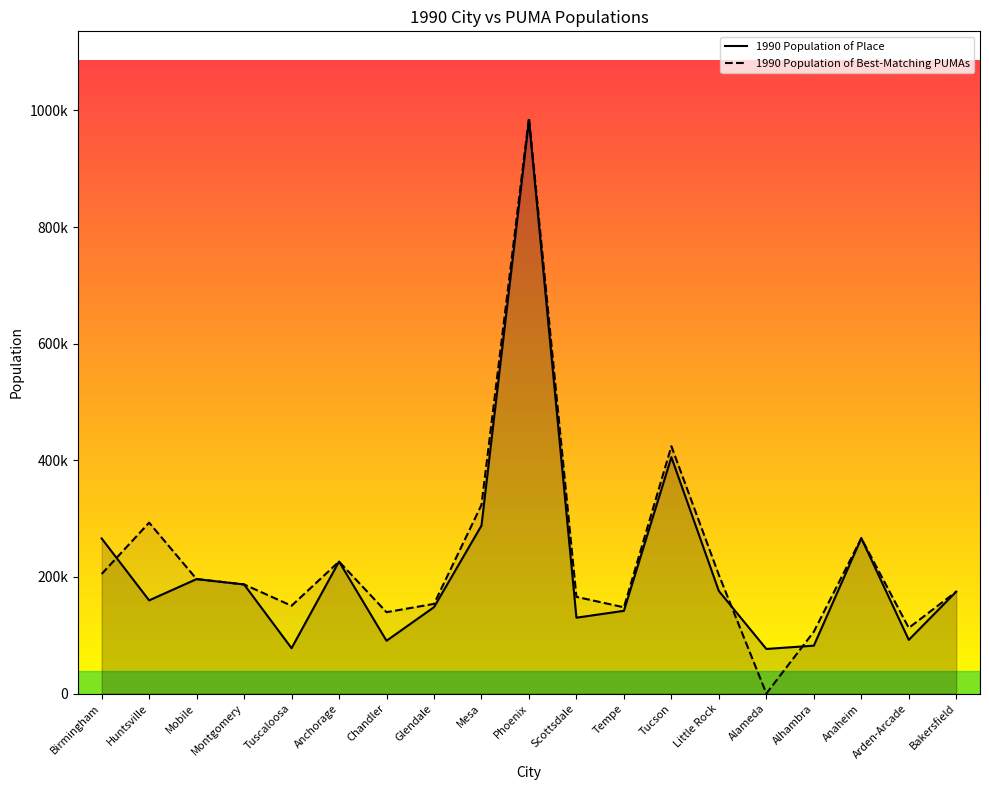

Reading left to right, list all the values displayed in this chart.

1990 Population of Place: Birmingham=265968	Huntsville=159789	Mobile=196278	Montgomery=187106	Tuscaloosa=77759	Anchorage=226338	Chandler=90533	Glendale=148134	Mesa=288091	Phoenix=983403	Scottsdale=130069	Tempe=141865	Tucson=405390	Little Rock=175795	Alameda=76459	Alhambra=82106	Anaheim=266406	Arden-Arcade=92040	Bakersfield=174820
1990 Population of Best-Matching PUMAs: Birmingham=204979	Huntsville=293047	Mobile=196278	Montgomery=187106	Tuscaloosa=150522	Anchorage=226338	Chandler=139549	Glendale=153738	Mesa=323529	Phoenix=987559	Scottsdale=165811	Tempe=147881	Tucson=424126	Little Rock=203366	Alameda=0	Alhambra=106042	Anaheim=266406	Arden-Arcade=112544	Bakersfield=174820